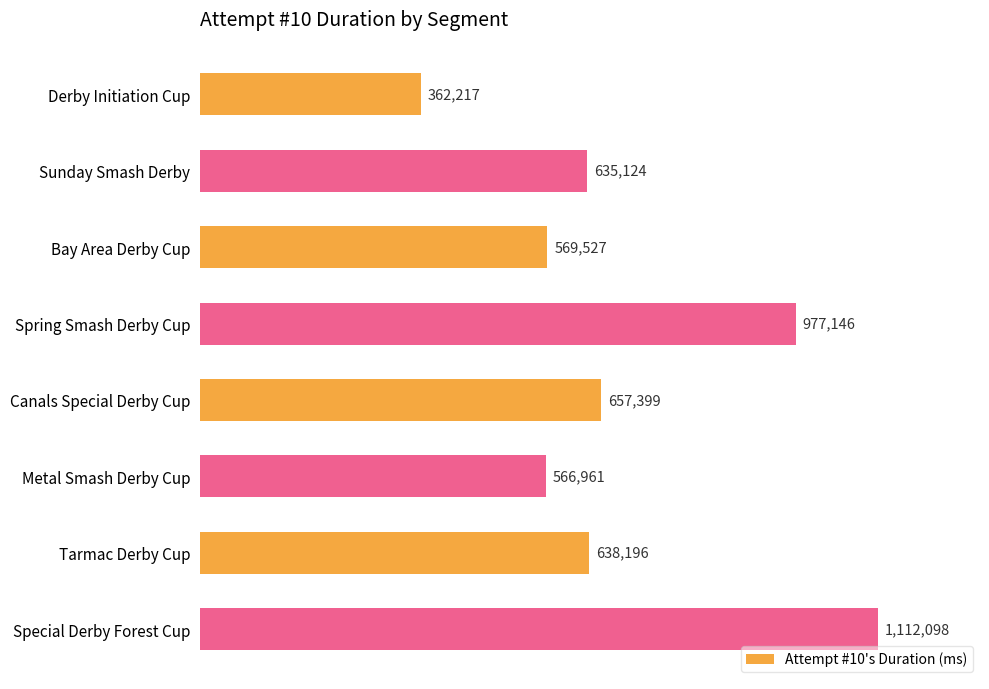

What is the difference between the maximum and minimum values?

749881